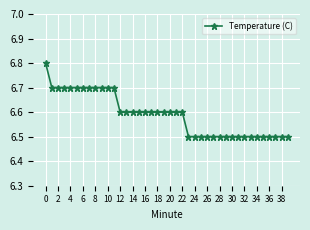

What is the average value?

6.6